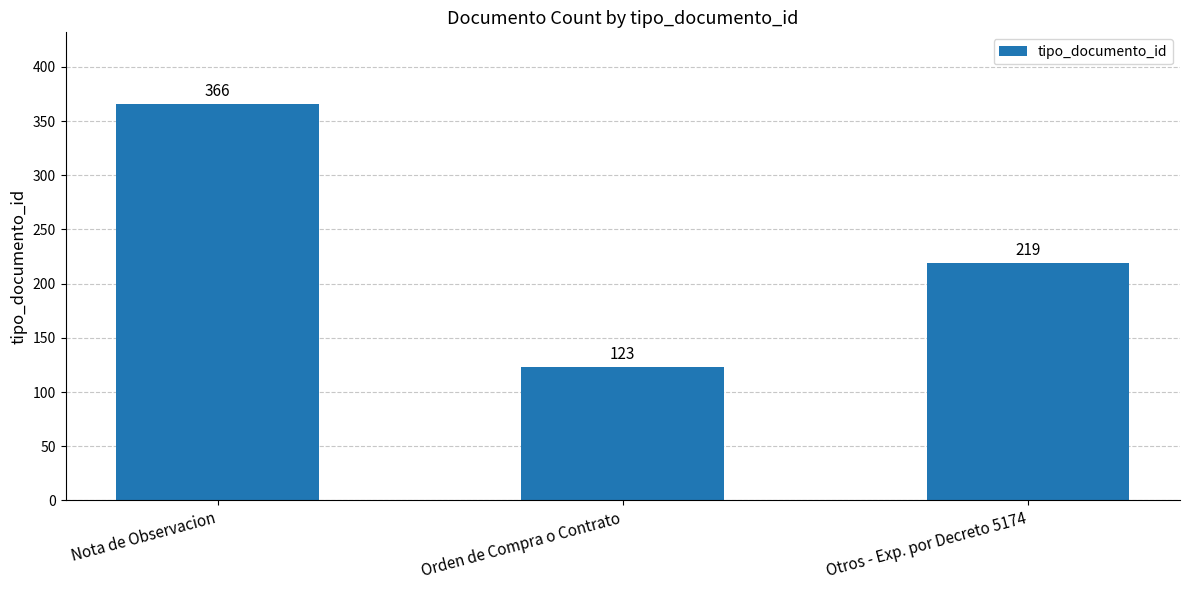

Count the number of categories in the chart.

3